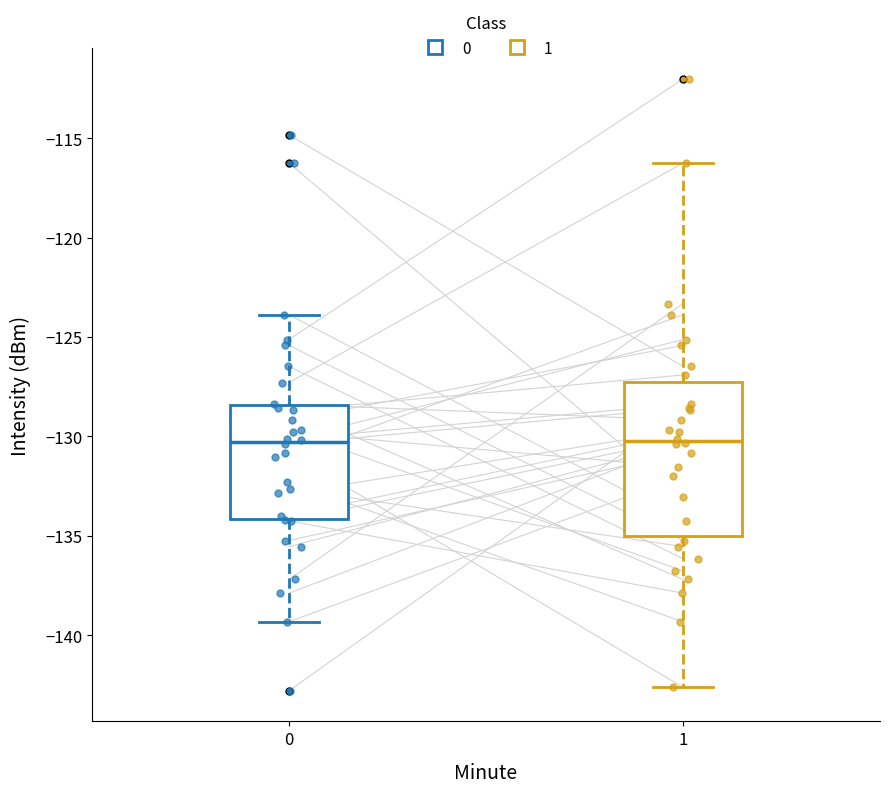

Where does the median line of the box at x = 1 sit on the y-axis? The values are not printed on the chart, so give them approximately, as read against the axis.

-130.0